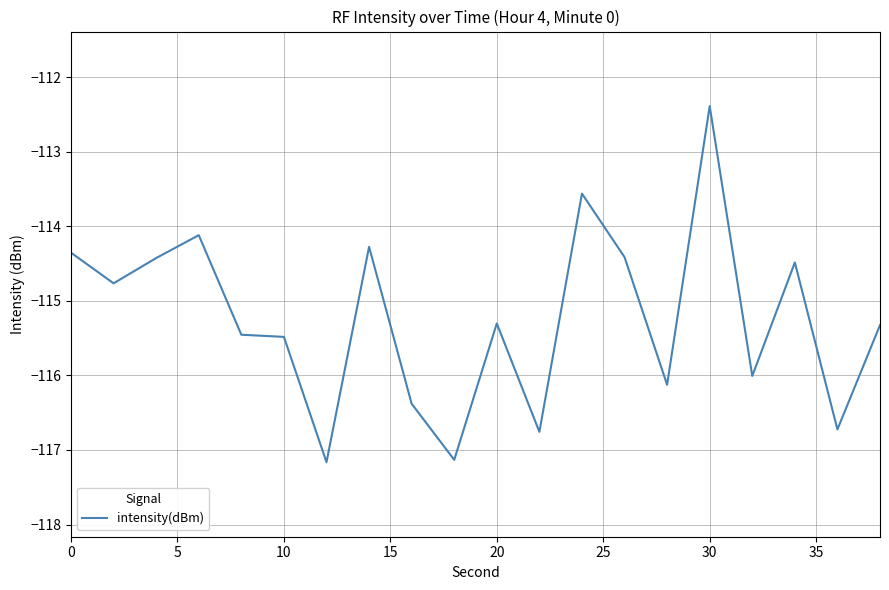

What is the minimum value shown in the chart?

-117.2